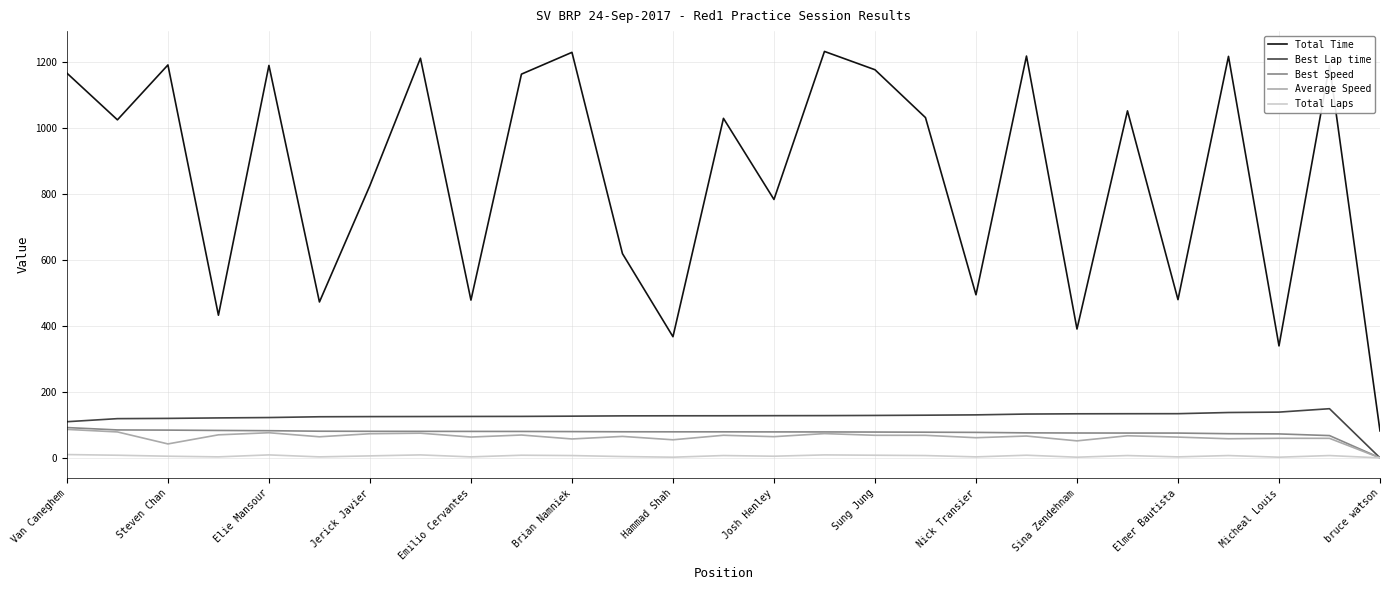

Which series has the widest spread of values?

Total Time